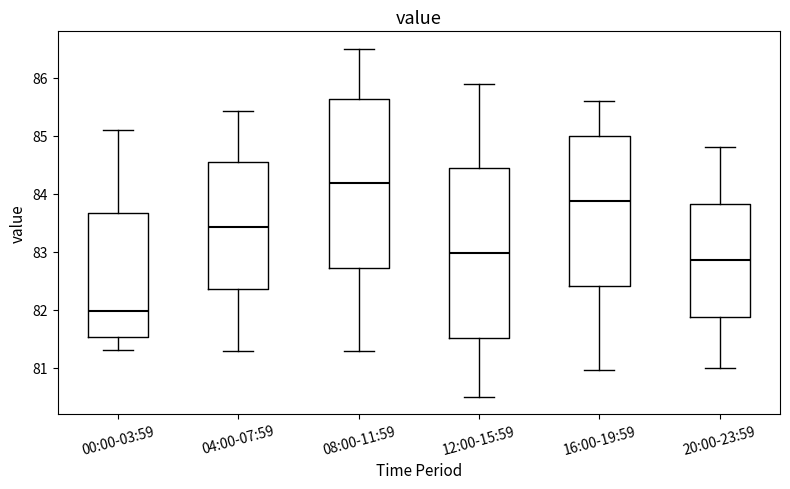

Reading left to right, read every box against the y-axis: the position of its median line, the range the box covers, and the ends of its whiskers. The values are not printed on the chart, so give them approximately, as read against the axis.

00:00-03:59: median 82.0, box 81.5 to 83.7, whiskers 81.3 to 85.1
04:00-07:59: median 83.4, box 82.4 to 84.5, whiskers 81.3 to 85.4
08:00-11:59: median 84.2, box 82.7 to 85.6, whiskers 81.3 to 86.5
12:00-15:59: median 83.0, box 81.5 to 84.4, whiskers 80.5 to 85.9
16:00-19:59: median 83.9, box 82.4 to 85.0, whiskers 81.0 to 85.6
20:00-23:59: median 82.9, box 81.9 to 83.8, whiskers 81.0 to 84.8